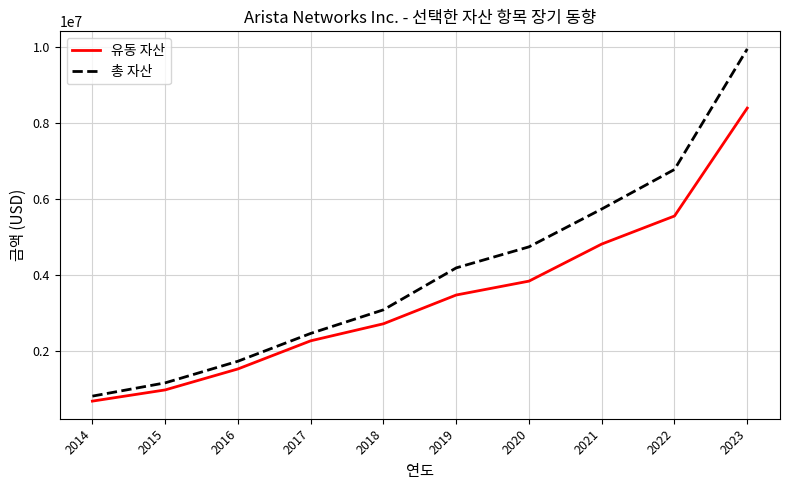

Reading left to right, list all the values displayed in this chart.

유동 자산: 679479	974328	1526126	2266429	2714802	3471636	3836998	4812676	5550748	8390235
총 자산: 811023	1159890	1729007	2460860	3081983	4185290	4738919	5734429	6775410	9946806